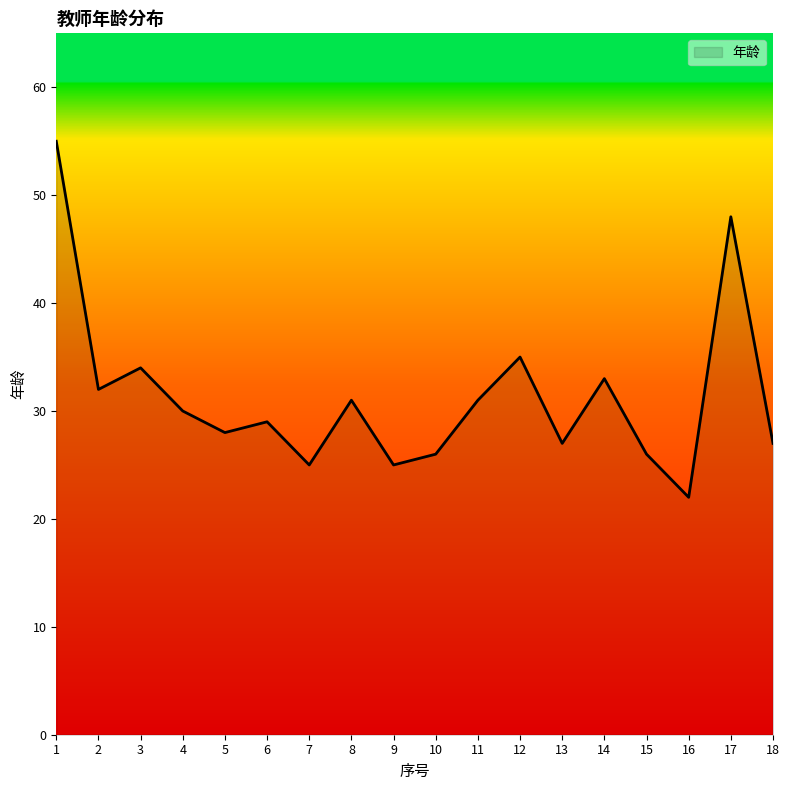

Approximately how many times larger is the value at 3 compared to 13?

1.3